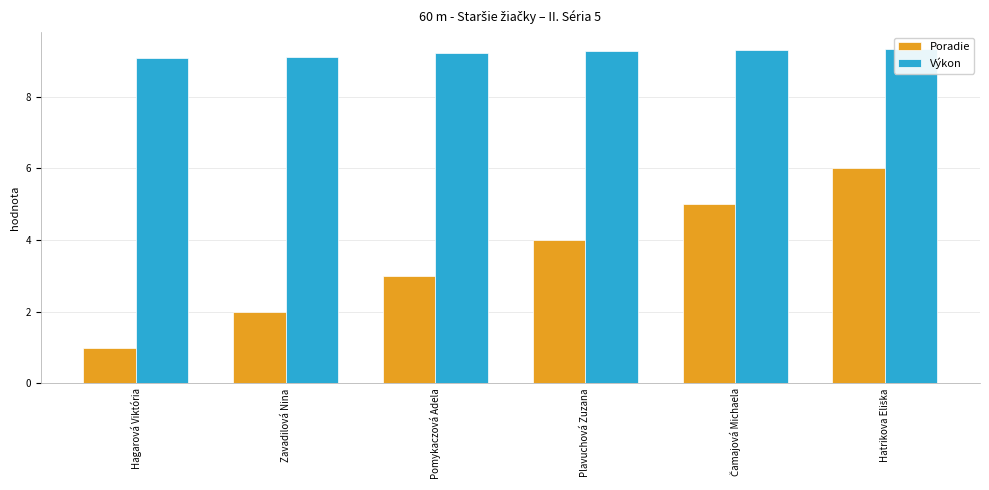

Is the value of Výkon at Pomykaczová Adela greater than the value of Poradie at Pomykaczová Adela?

Yes